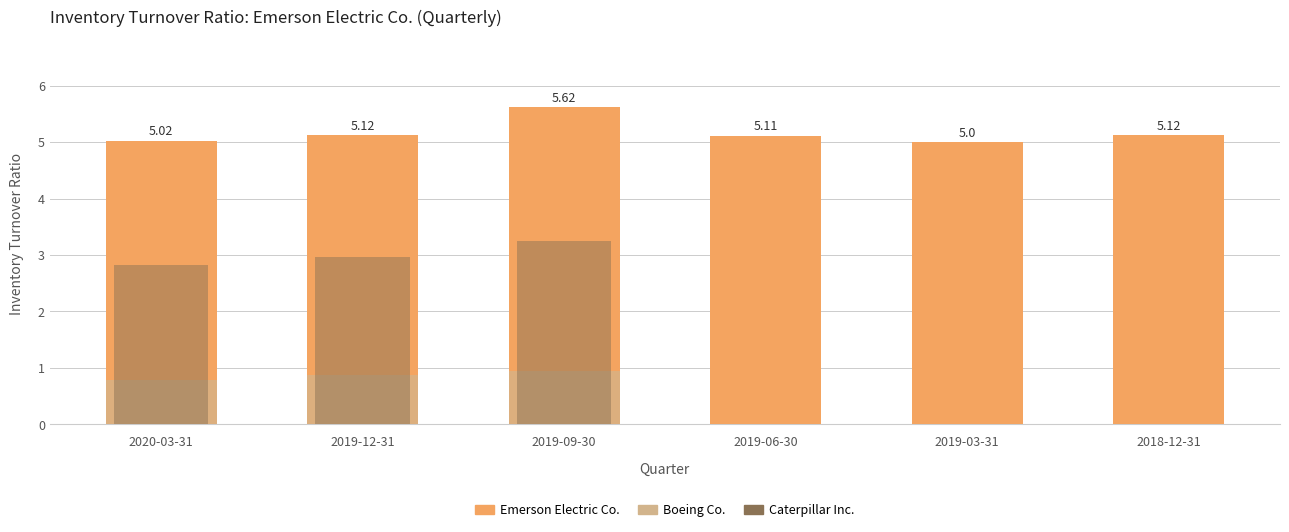

Reading left to right, extract all data points from this chart.

Emerson Electric Co.: 5.0	5.1	5.6	5.1	5.0	5.1
Boeing Co.: 0.8	0.9	0.9	0.0	0.0	0.0
Caterpillar Inc.: 2.8	3.0	3.2	0.0	0.0	0.0